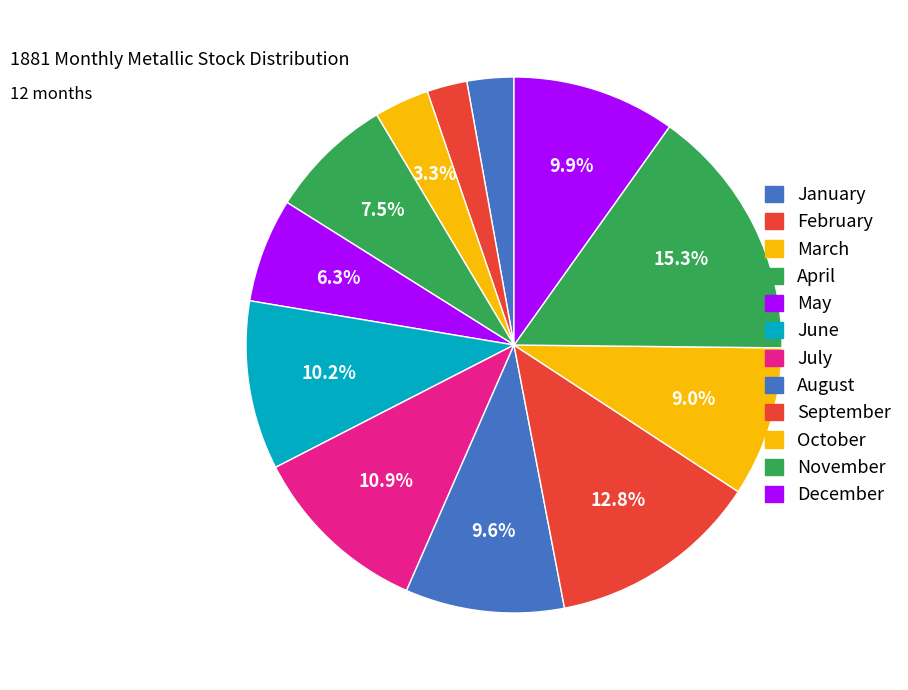

What is the total percentage of February and July?

13.3%